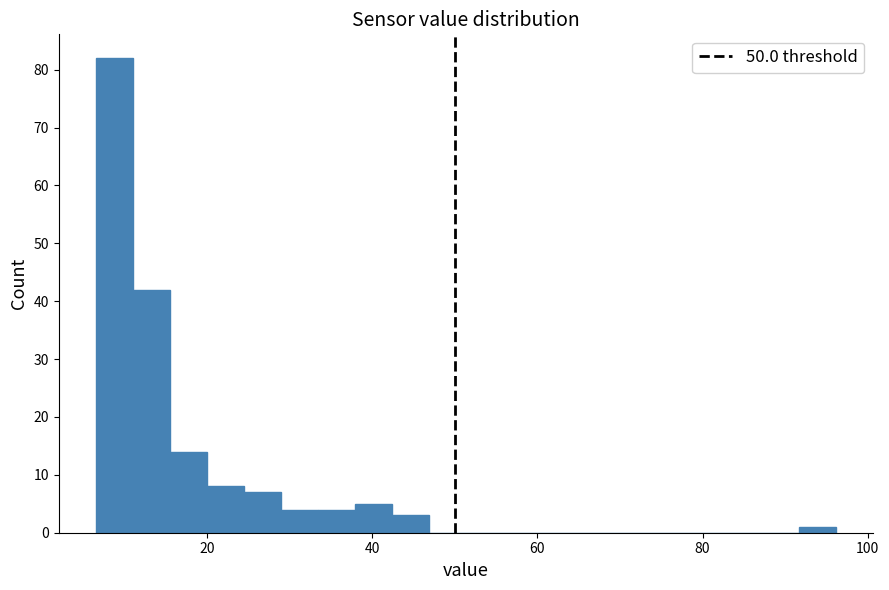

Around what value on the x-axis is the tallest bar? Give the approximate position of its centre, as read against the axis.

8